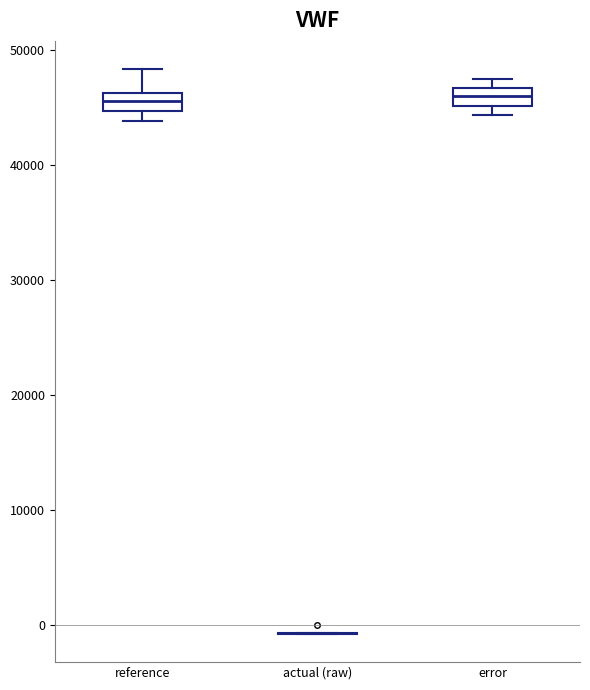

Reading left to right, transcribe this box plot: for each box, give where its median line is, the range the box spans, and where its two whiskers end, as read against the y-axis. The values are not printed on the chart, so give them approximately, as read against the axis.

reference: median 46000 (inside the box), box 45000 to 46000, whiskers 44000 to 48000
actual (raw): box collapsed to a line at -1000, whiskers -1000 to -1000
error: median 46000, box 45000 to 47000, whiskers 44000 to 47000 (above the box's upper edge)